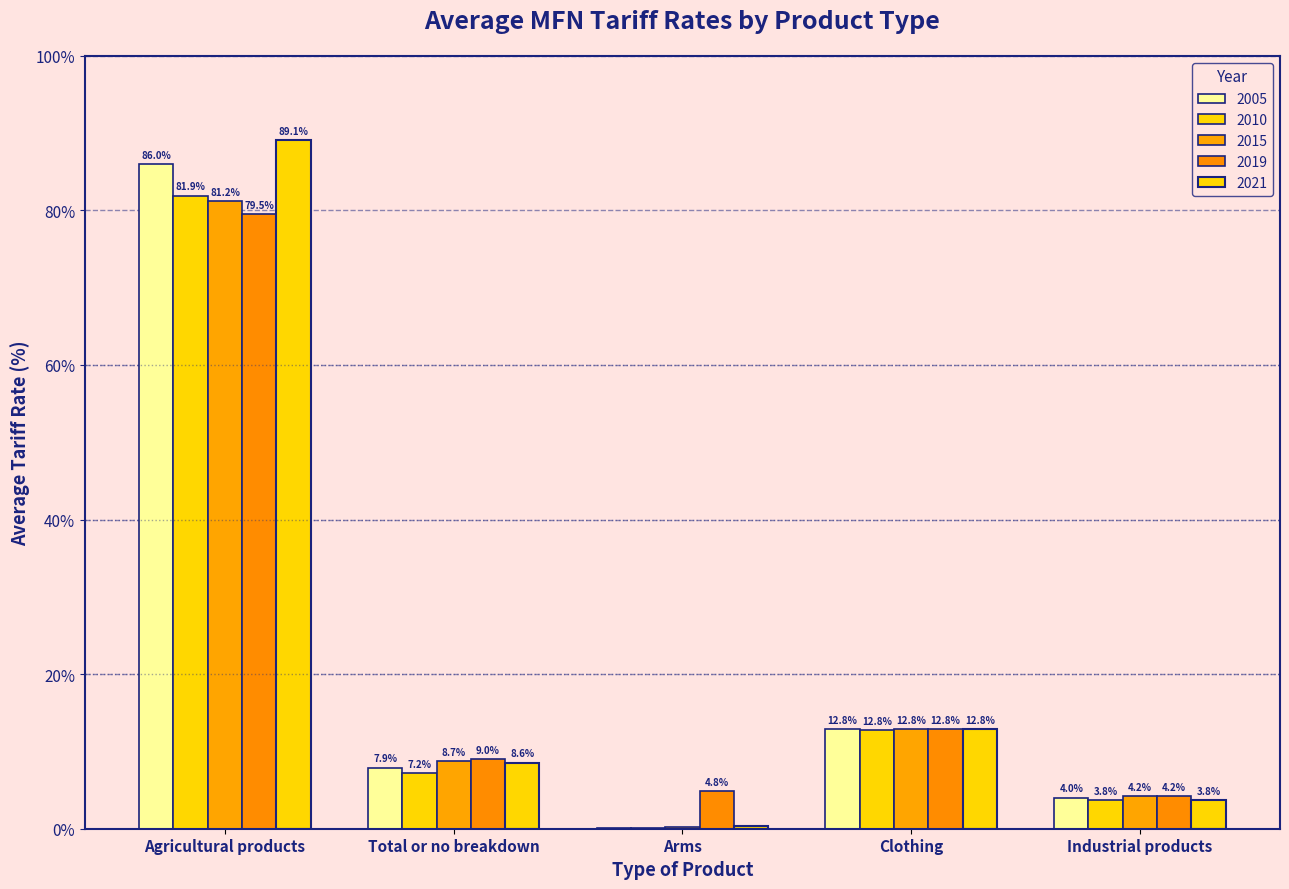

Does the chart contain stacked bars?

No